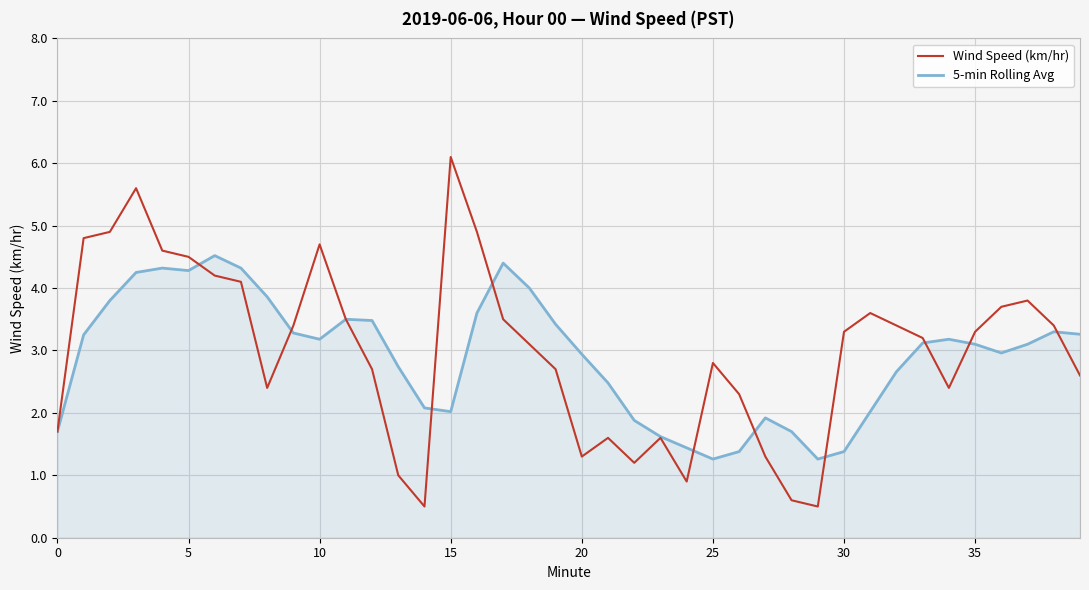

How many lines are shown in the chart?

2